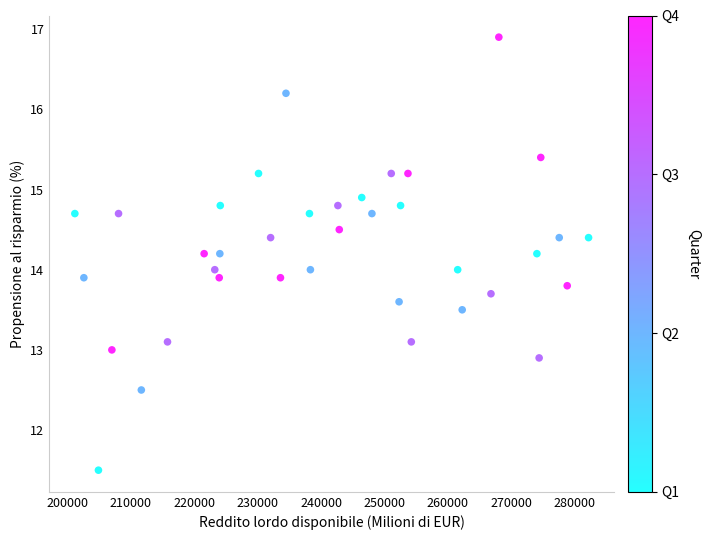

What is the range of X values (max minus min)?

80997.0